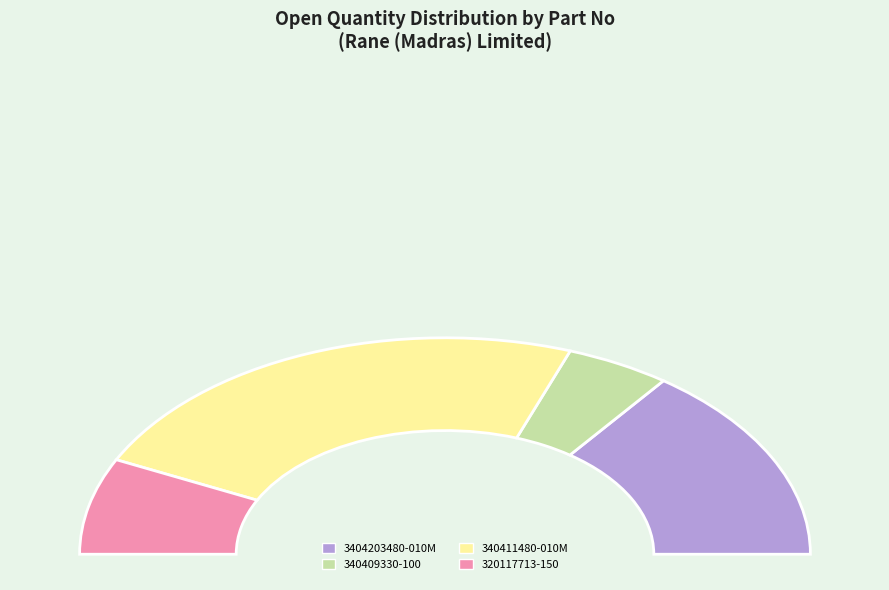

Between 3404203480-010M and 340411480-010M, which is larger?

340411480-010M